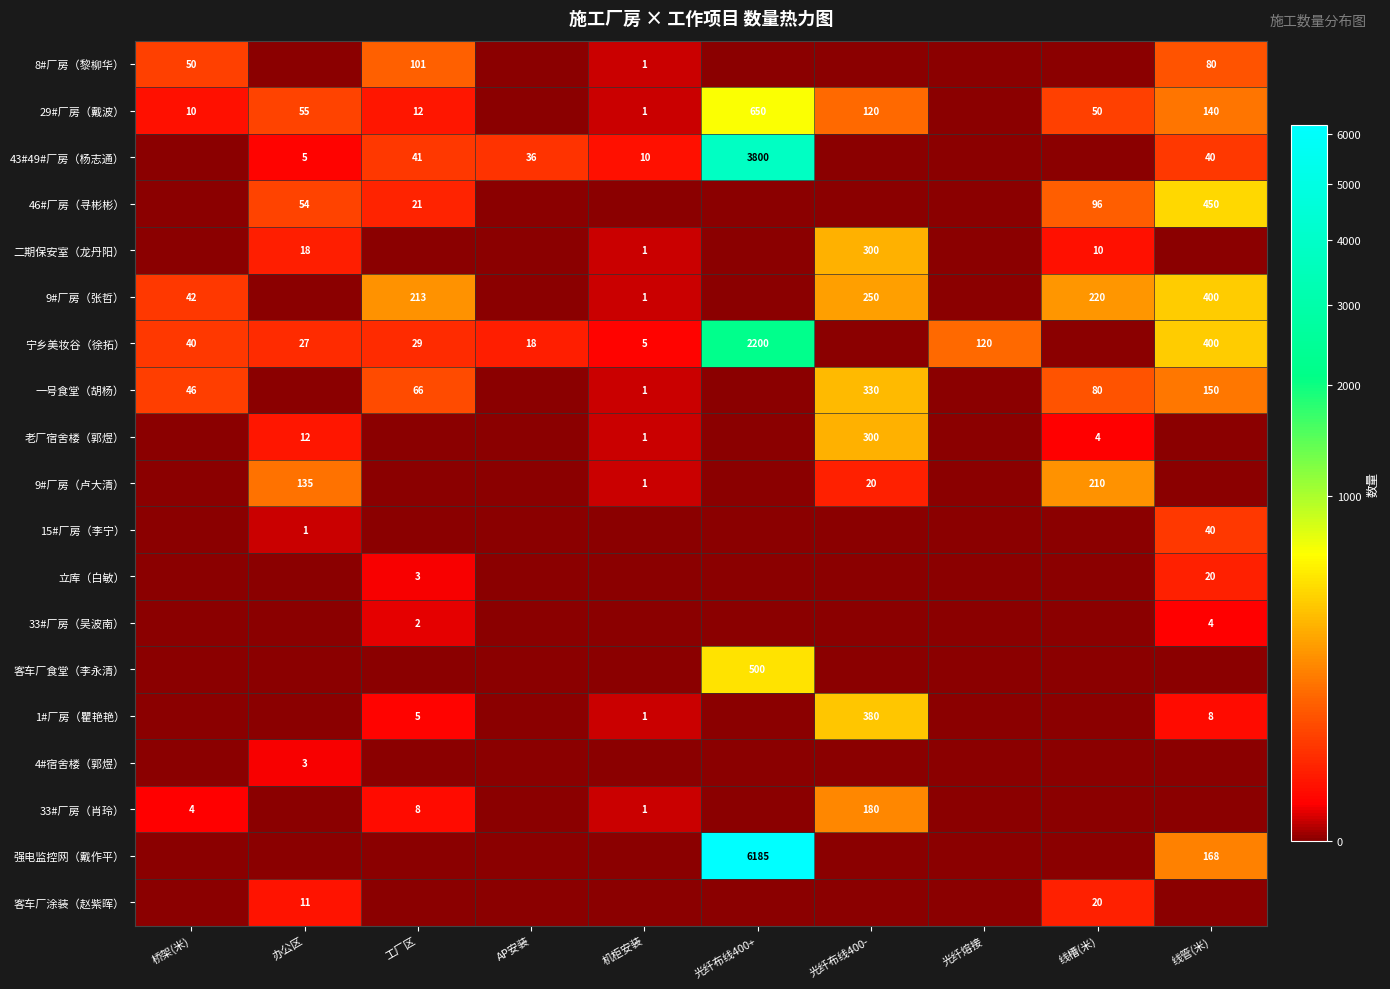

The value of 9#厂房（张哲） at 线槽(米) is 107. True or false?

False